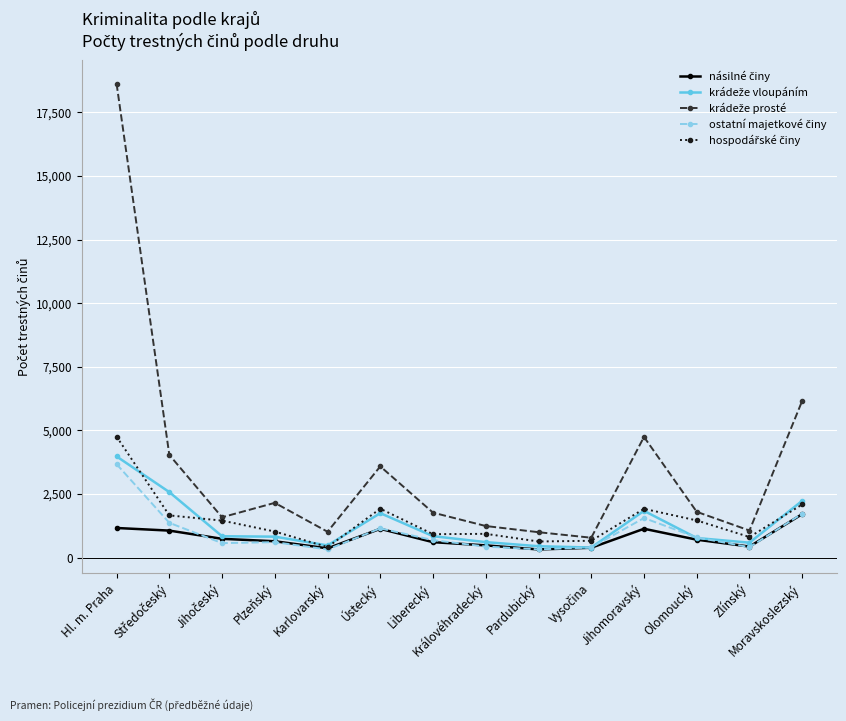

Does the chart have visible grid lines?

Yes